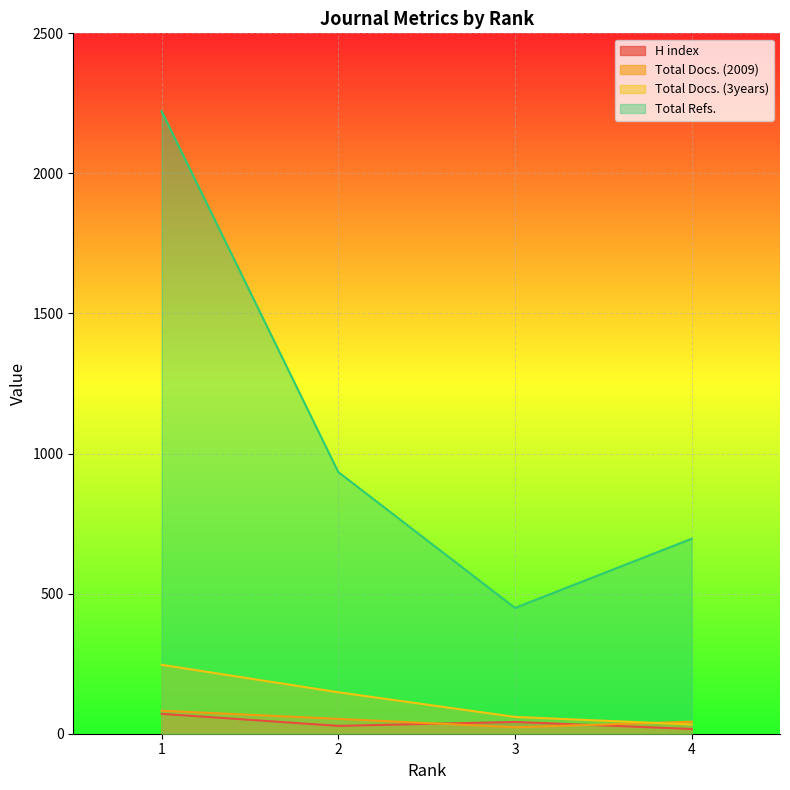

What is the value of the Total Docs. (2009) point at the 4th from the left?

43